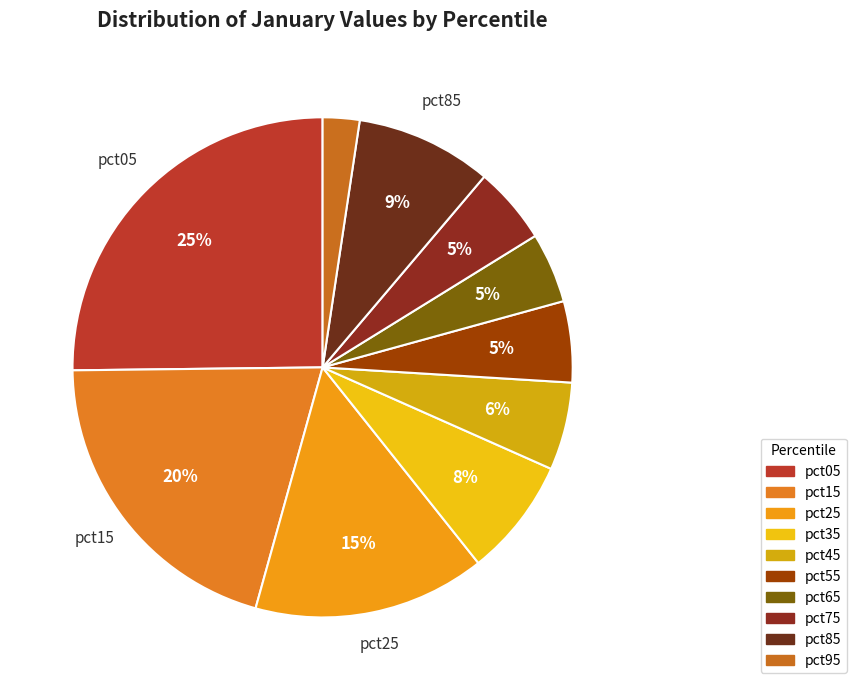

Combined, do pct85 and pct05 account for over 50%?

No